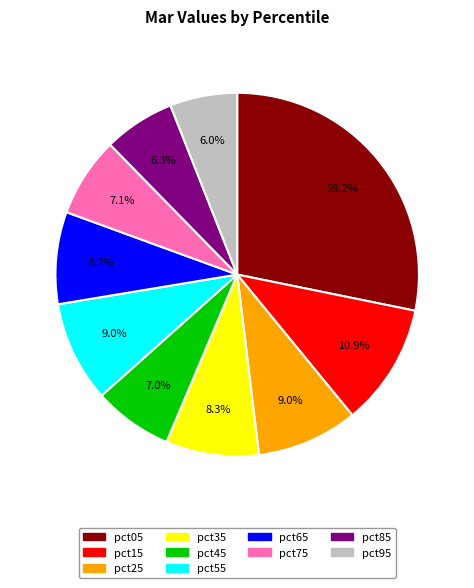

Which category has the biggest portion of the pie?

pct05